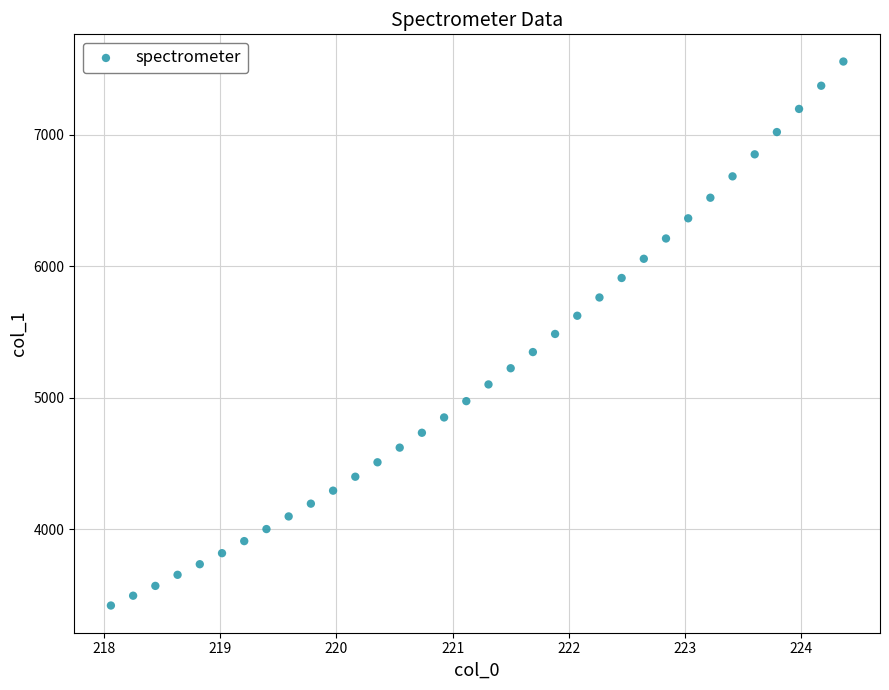

What is the range of Y values (max minus min)?

4133.8